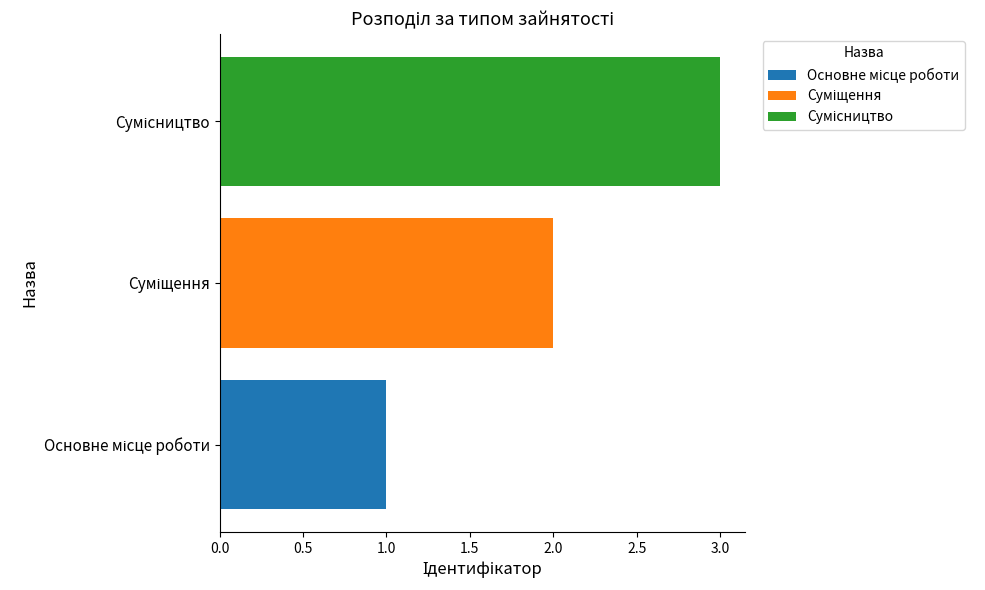

What is the greatest value displayed?

3